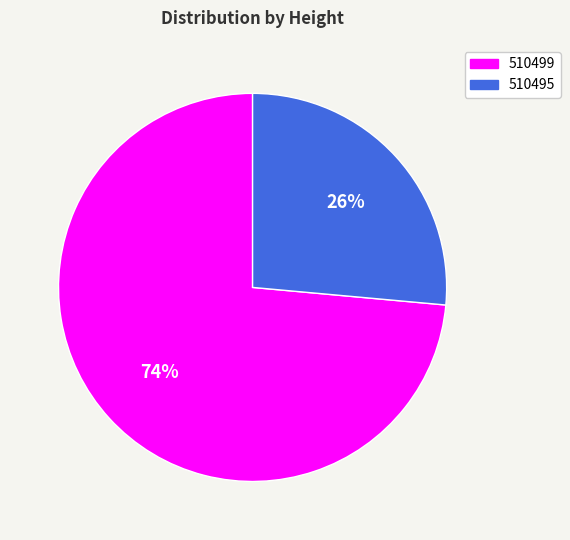

To the nearest percent, what percentage of the pie is 510495?

26%